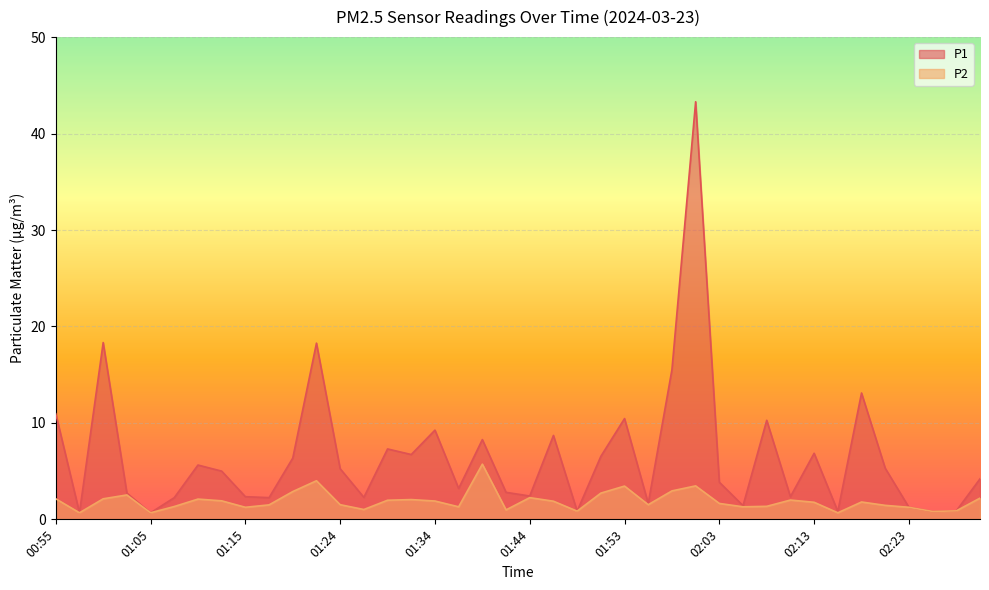

Reading right to left, what are all the values shown in this chart?

P1: 02:30=4.2	02:28=0.9	02:25=0.8	02:23=1.2	02:20=5.3	02:18=13.1	02:15=0.8	02:13=6.8	02:10=2.4	02:08=10.3	02:06=1.4	02:03=3.9	02:01=43.3	01:58=15.5	01:56=1.6	01:53=10.4	01:51=6.5	01:49=0.8	01:46=8.7	01:44=2.4	01:41=2.8	01:39=8.3	01:36=3.2	01:34=9.2	01:31=6.7	01:29=7.3	01:27=2.3	01:24=5.2	01:22=18.3	01:19=6.3	01:17=2.2	01:15=2.4	01:12=5.0	01:10=5.6	01:07=2.2	01:05=0.7	01:02=2.7	01:00=18.3	00:58=0.7	00:55=10.9
P2: 02:30=2.2	02:28=0.9	02:25=0.8	02:23=1.2	02:20=1.4	02:18=1.8	02:15=0.7	02:13=1.8	02:10=2.0	02:08=1.4	02:06=1.3	02:03=1.6	02:01=3.5	01:58=3.0	01:56=1.5	01:53=3.5	01:51=2.7	01:49=0.8	01:46=1.9	01:44=2.2	01:41=1.0	01:39=5.7	01:36=1.3	01:34=1.9	01:31=2.0	01:29=2.0	01:27=1.0	01:24=1.5	01:22=4.0	01:19=2.9	01:17=1.5	01:15=1.2	01:12=1.9	01:10=2.1	01:07=1.3	01:05=0.7	01:02=2.5	01:00=2.1	00:58=0.7	00:55=2.1